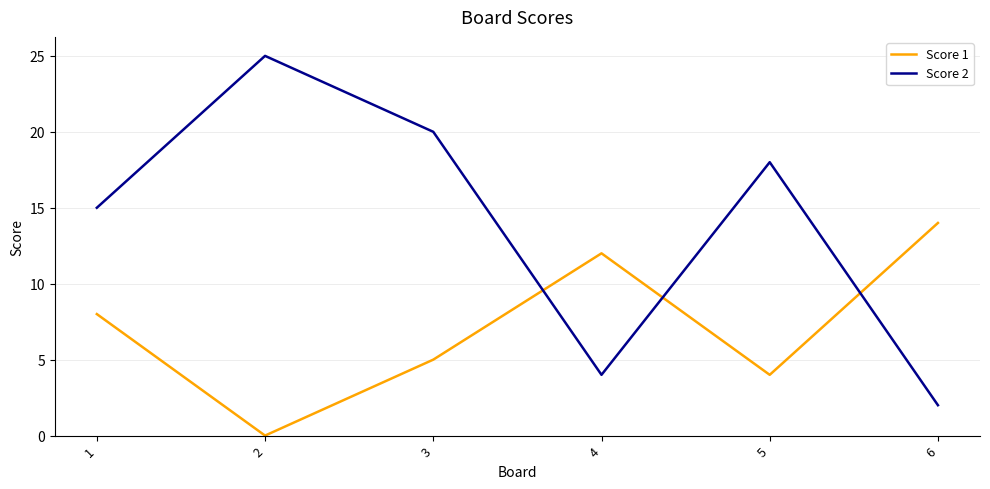

The Score 2 series shows 6 at 1. True or false?

False